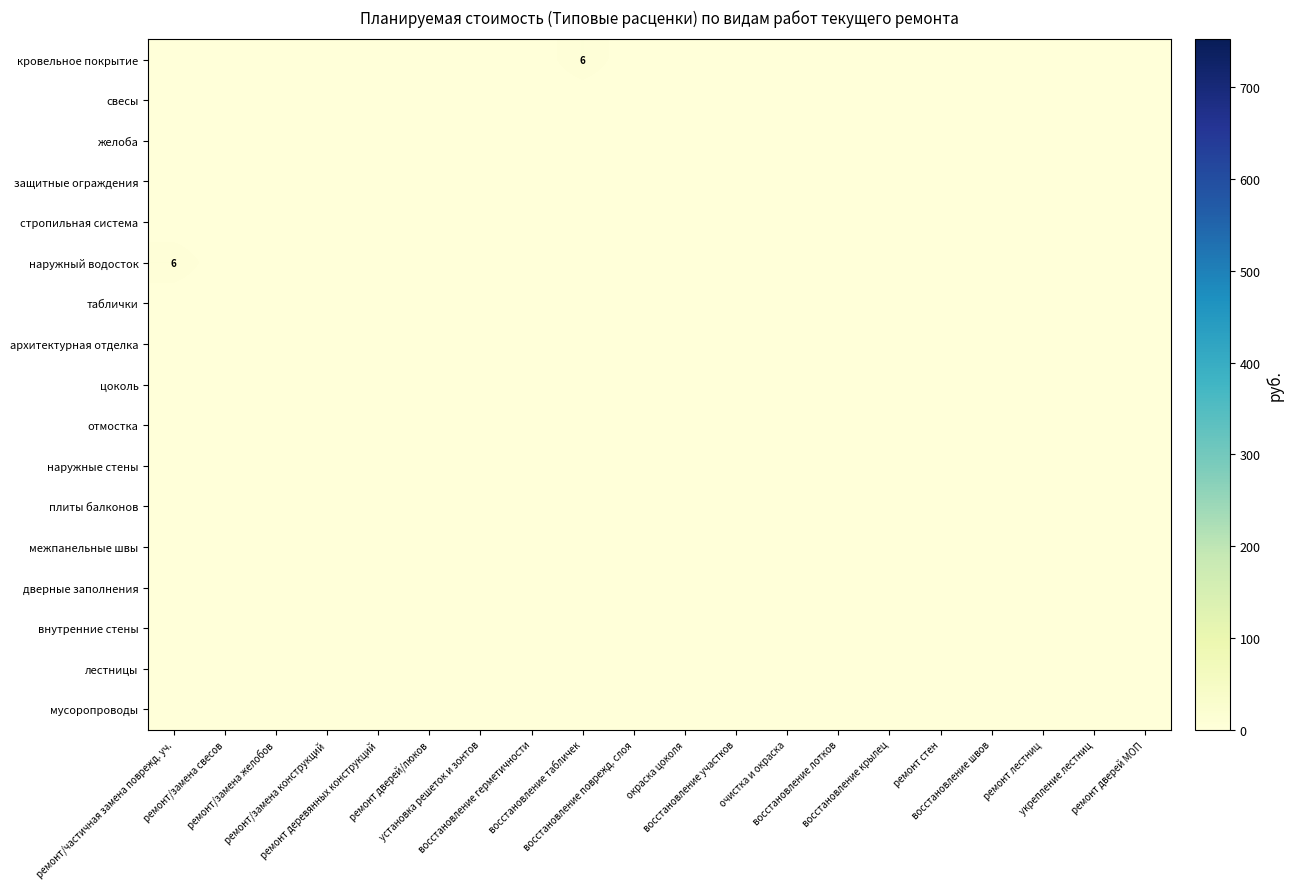

At which category is the sum across all series the highest?

ремонт/частичная замена поврежд. уч.